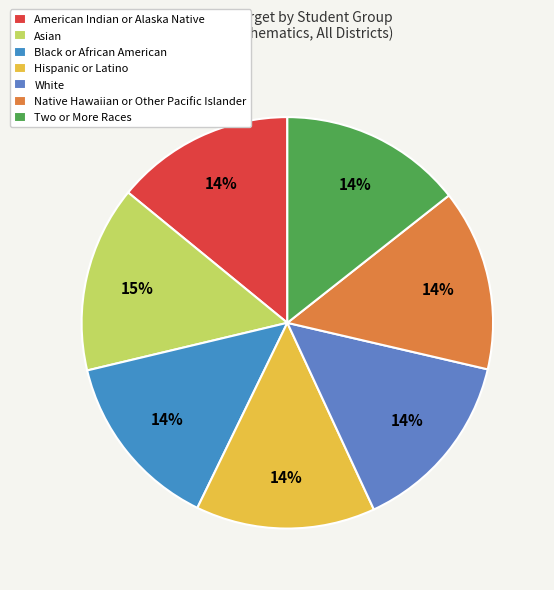

Which category has the smallest portion of the pie?

Black or African American